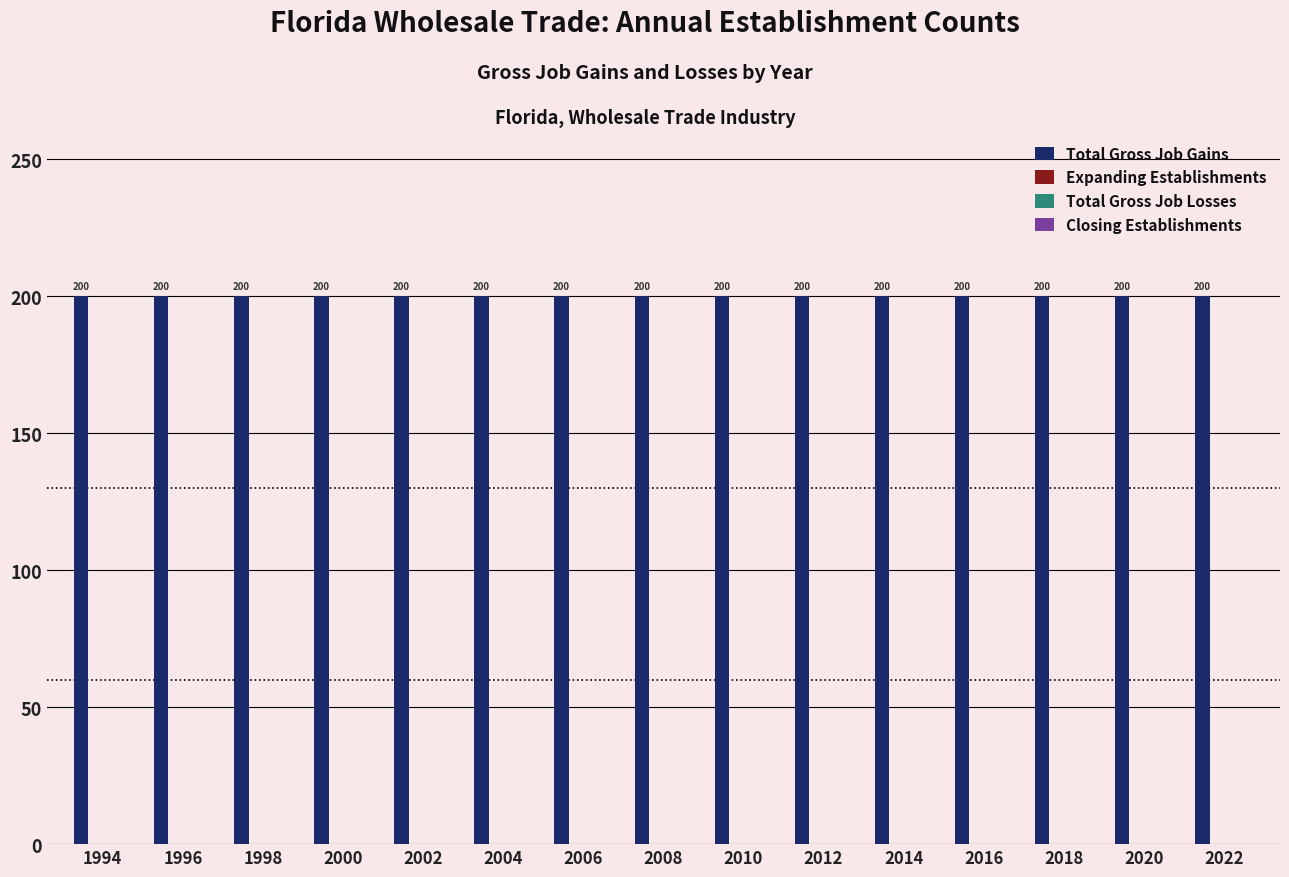

What is the spread (max minus min) of values at 2006?

200